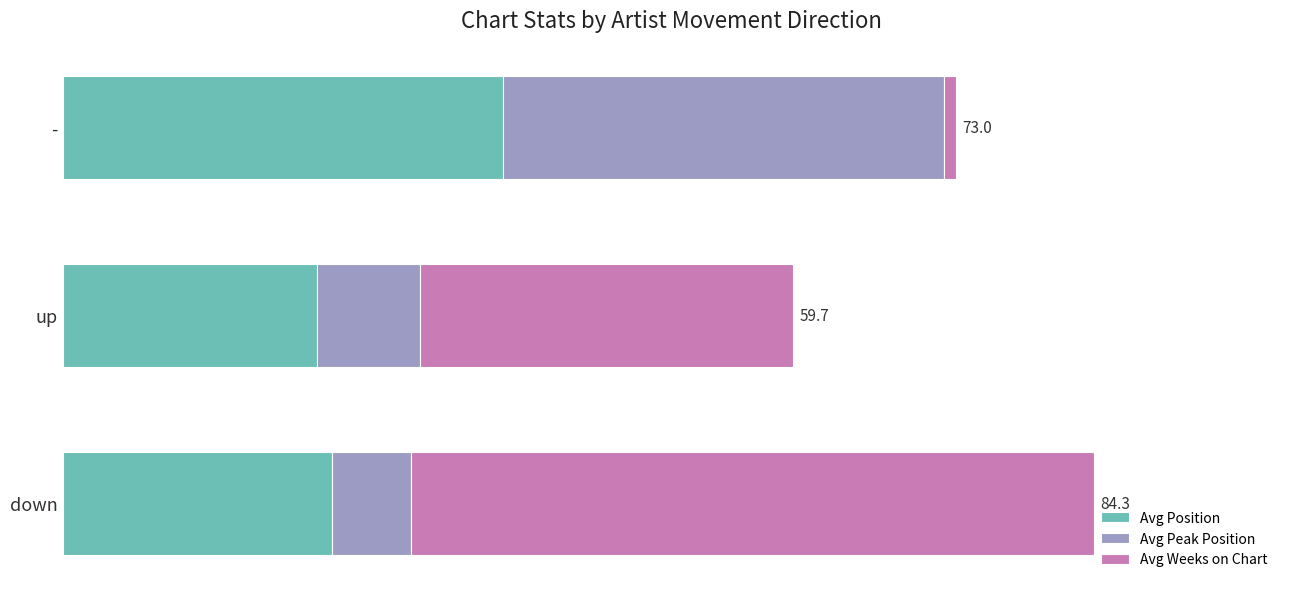

At how many categories does at least one series exceed 2?

3